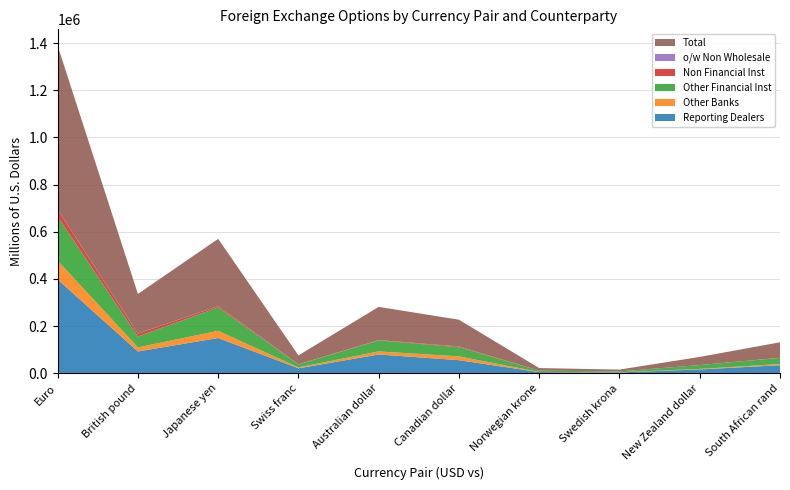

Reading left to right, list all the values displayed in this chart.

Reporting Dealers: 397369.0	92255.5	149389.5	20860.5	79508.5	55344.5	4668.0	3262.5	16181.0	34045.5
Other Banks: 79840.0	17312.0	30355.0	3966.0	13033.0	16136.0	746.0	791.0	2097.0	4902.0
Other Financial Inst: 186844.0	46202.0	99355.0	12240.0	46468.0	38750.0	5441.0	3618.0	16282.0	26033.0
Non Financial Inst: 30024.0	12319.0	5738.0	782.0	1638.0	3180.0	82.0	54.0	53.0	602.0
o/w Non Wholesale: 425.0	30.0	6.0	1.0	0.0	0.0	0.0	0.0	0.0	5.0
Total: 694077.0	168088.5	284837.5	37848.5	140647.5	113410.5	10937.0	7725.5	34613.0	65582.5